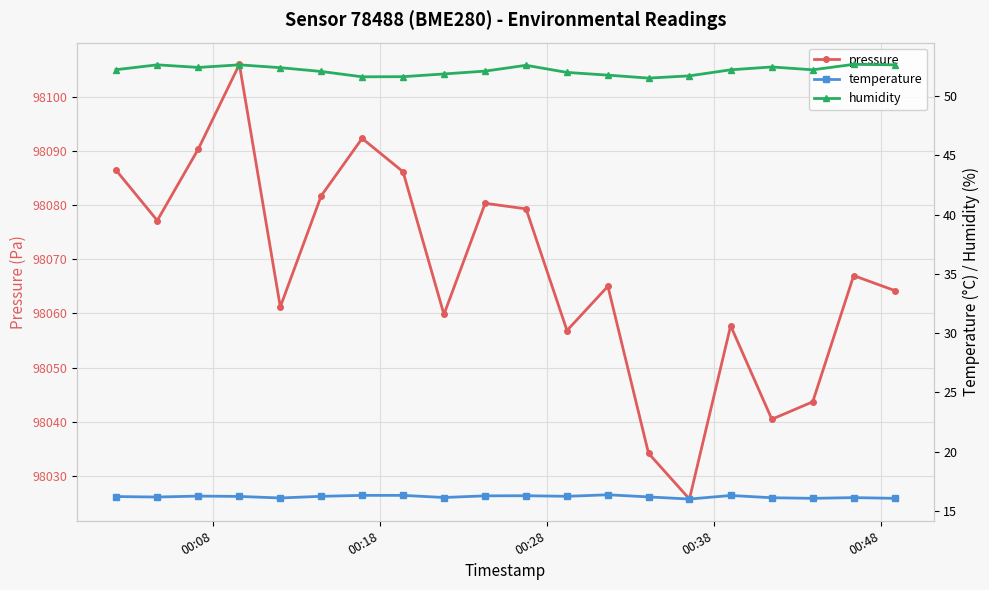

How many data points in temperature are less than 16?

1